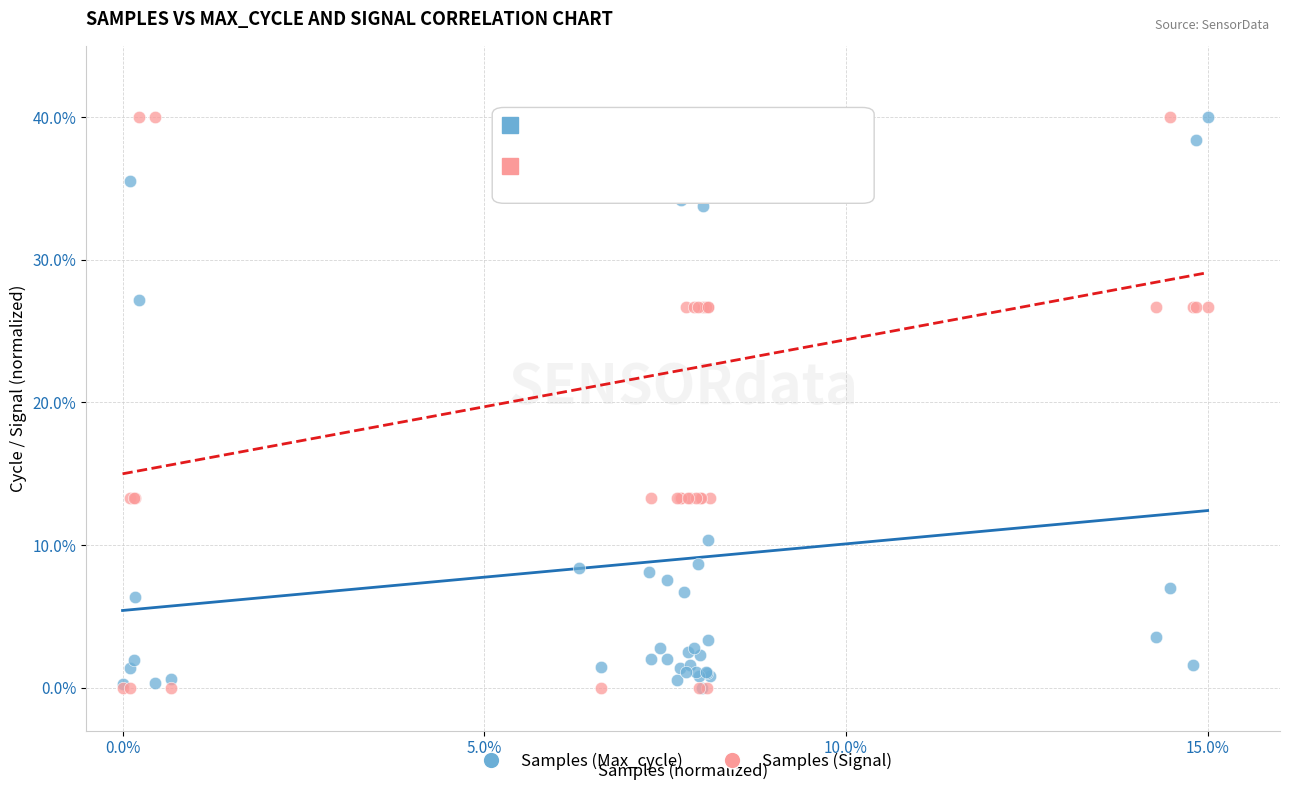

What are all the series names shown in the legend?

Samples (Max_cycle), Samples (Signal)